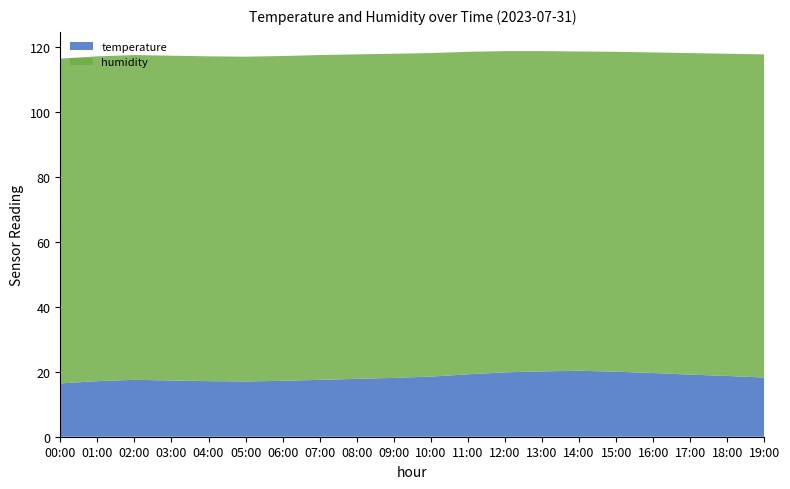

Reading left to right, transcribe all the data shown in this chart.

temperature: 16.4	17.1	17.5	17.3	17.1	17.0	17.2	17.5	17.8	18.1	18.5	19.2	19.8	20.1	20.3	20.0	19.6	19.1	18.7	18.2
humidity: 99.9	99.9	99.9	99.9	99.9	99.9	99.9	99.9	99.8	99.7	99.5	99.2	98.8	98.5	98.2	98.4	98.6	98.9	99.1	99.4